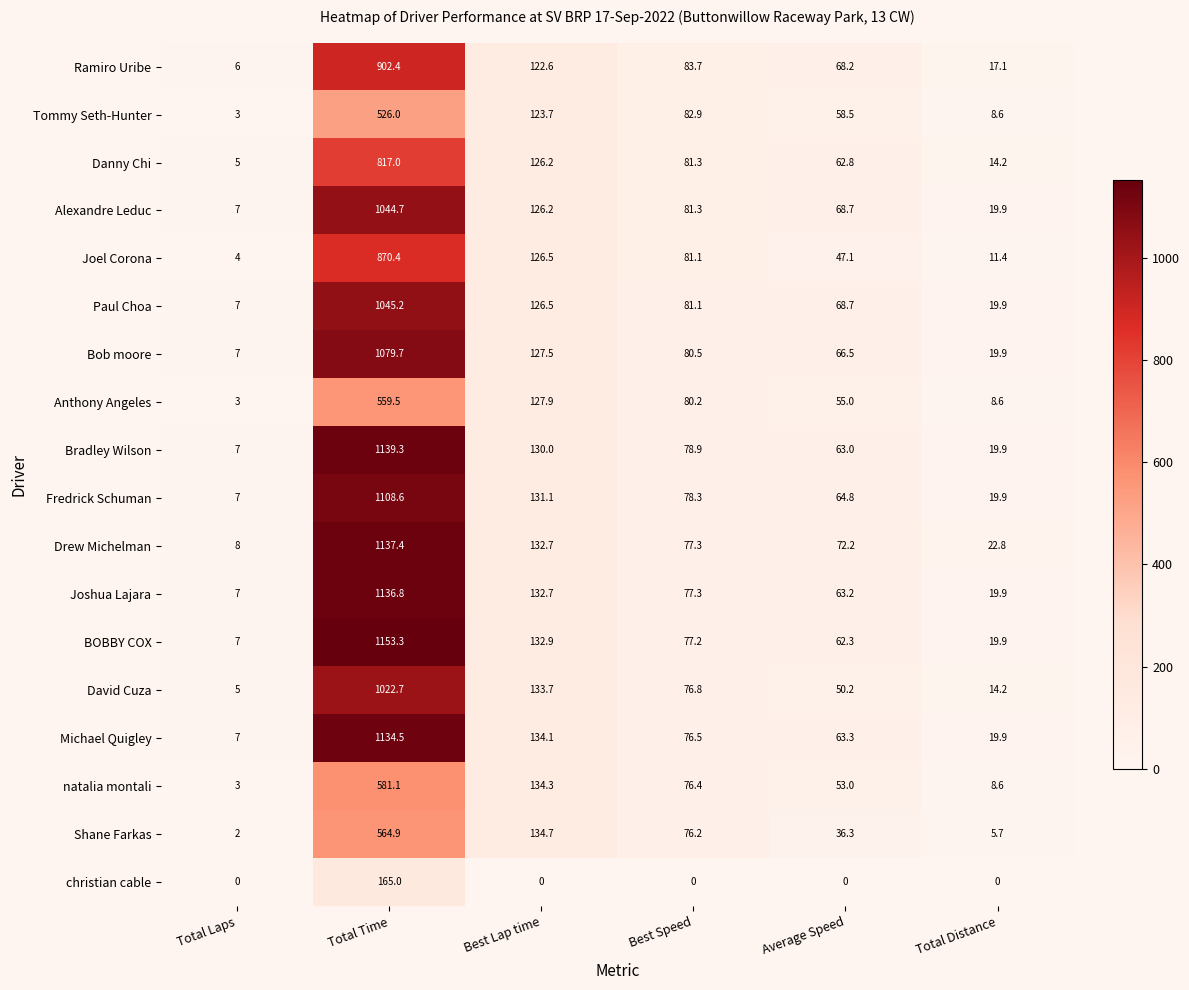

What is the difference between the second highest and second lowest values in the Paul Choa series?

106.6